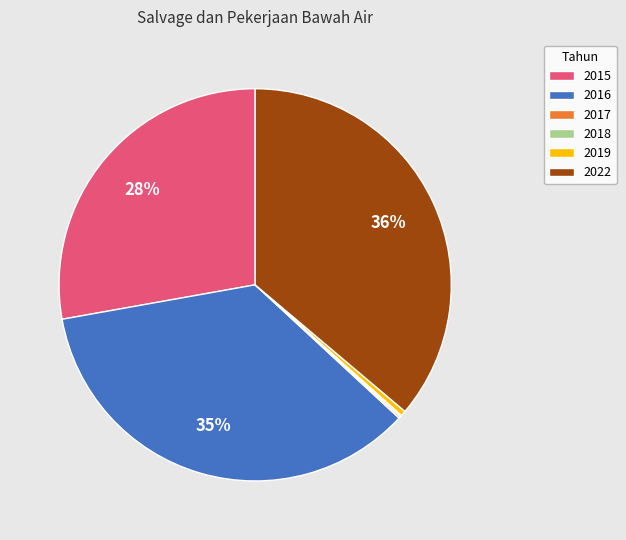

To the nearest percent, what is the average slice percentage?

17%